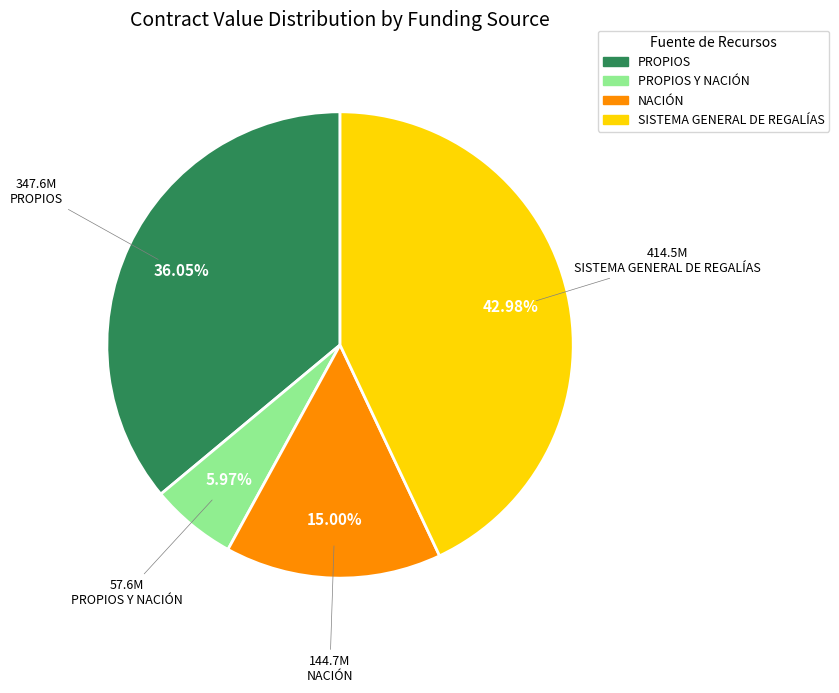

Is there any slice that represents more than half of the pie?

No